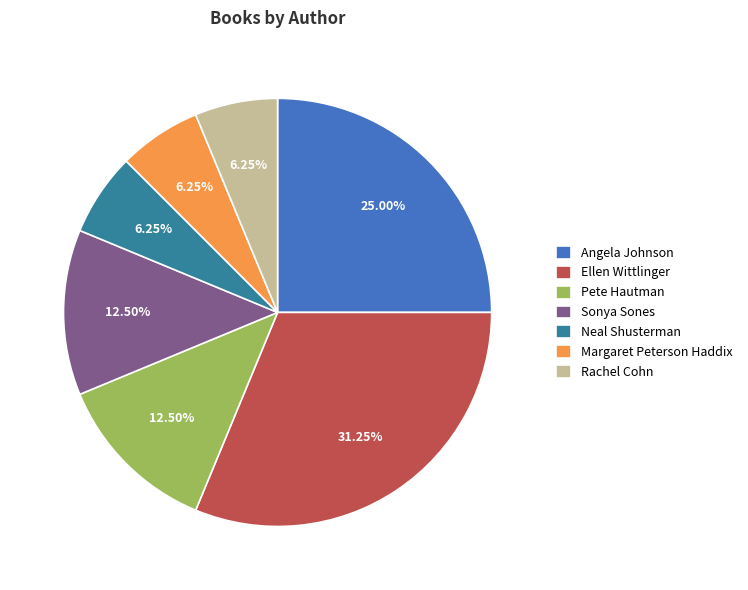

Is Ellen Wittlinger the majority of the pie?

No